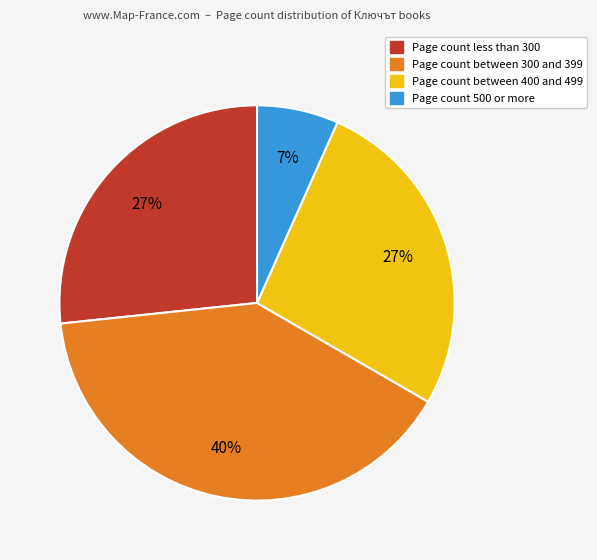

What percentage is the Page count between 400 and 499 slice, to the nearest percent?

27%